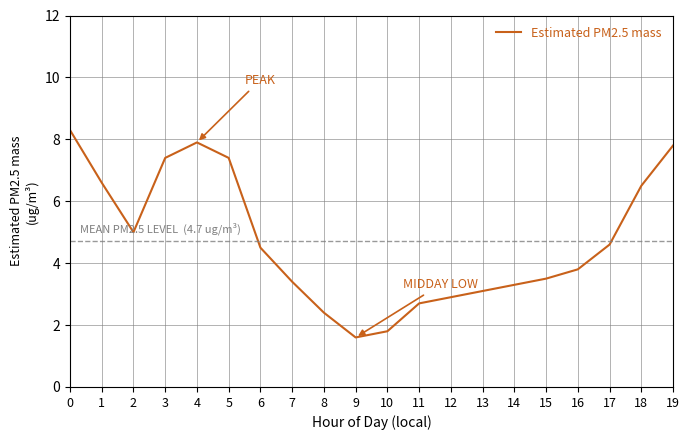

How many lines are shown in the chart?

1